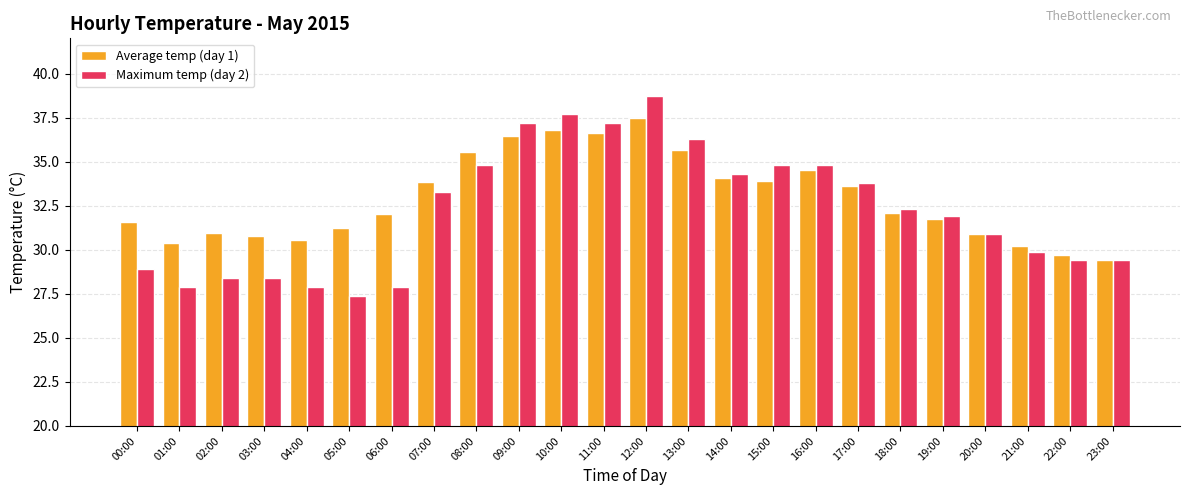

What is the value of the Average temp (day 1) bar at the 7th from the left?

32.0